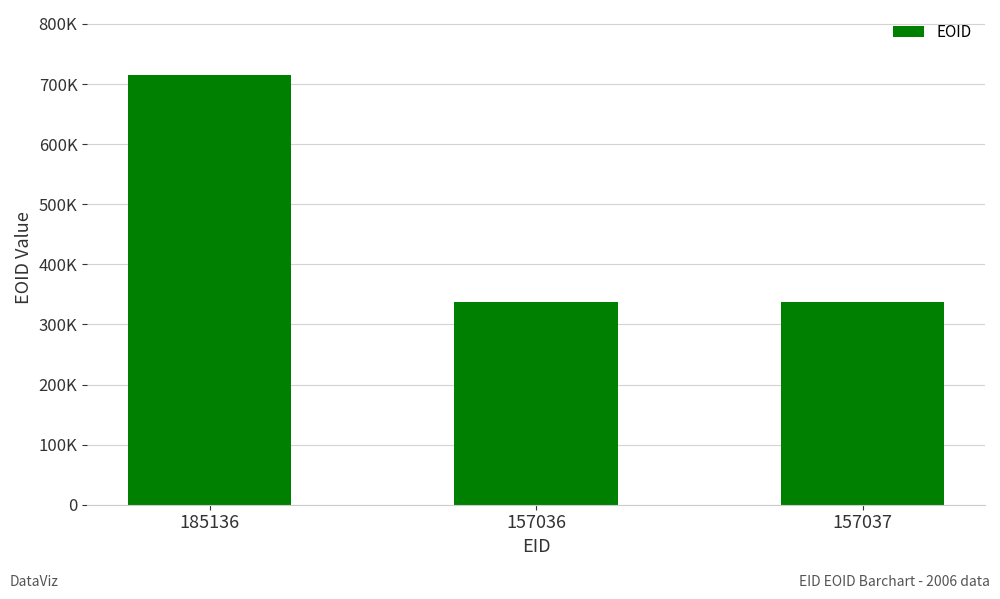

Reading left to right, transcribe all the data shown in this chart.

715830	337299	337300